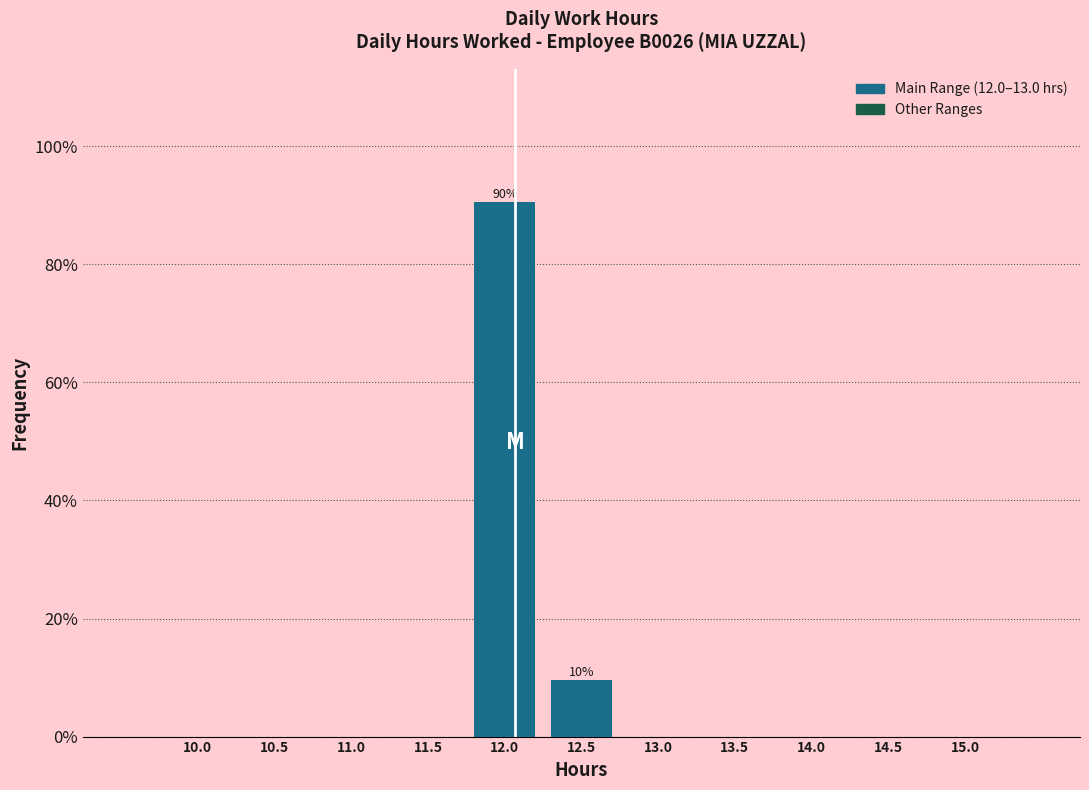

Reading left to right, what are all the values shown in this chart?

10.0=0.0	10.5=0.0	11.0=0.0	11.5=0.0	12.0=90.5	12.5=9.5	13.0=0.0	13.5=0.0	14.0=0.0	14.5=0.0	15.0=0.0